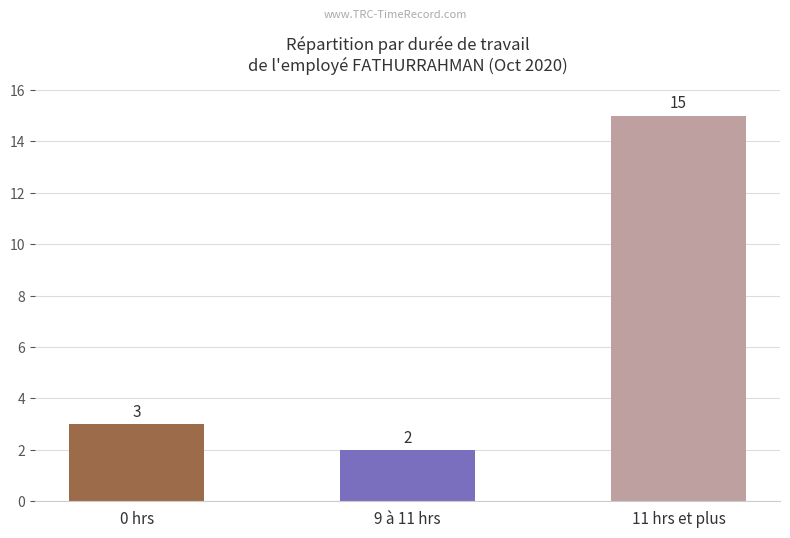

Where is the data nearest to the value 8?

0 hrs